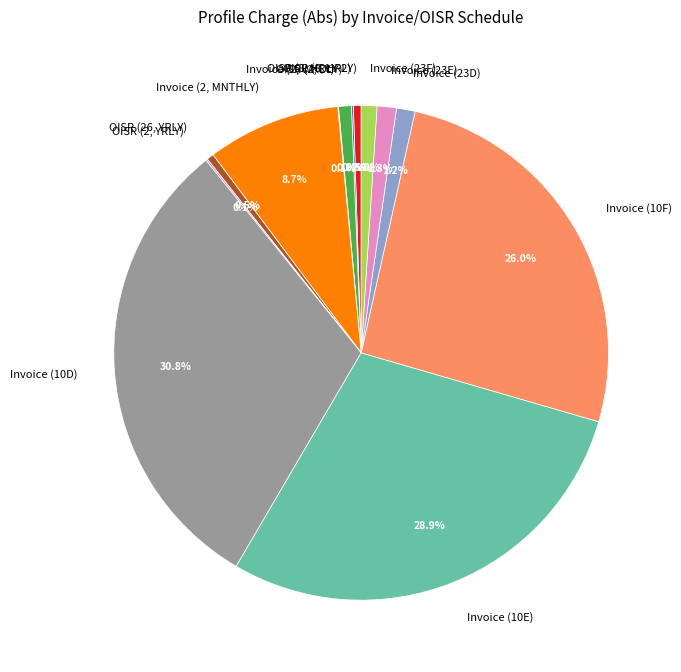

Is there a majority slice in this chart?

No